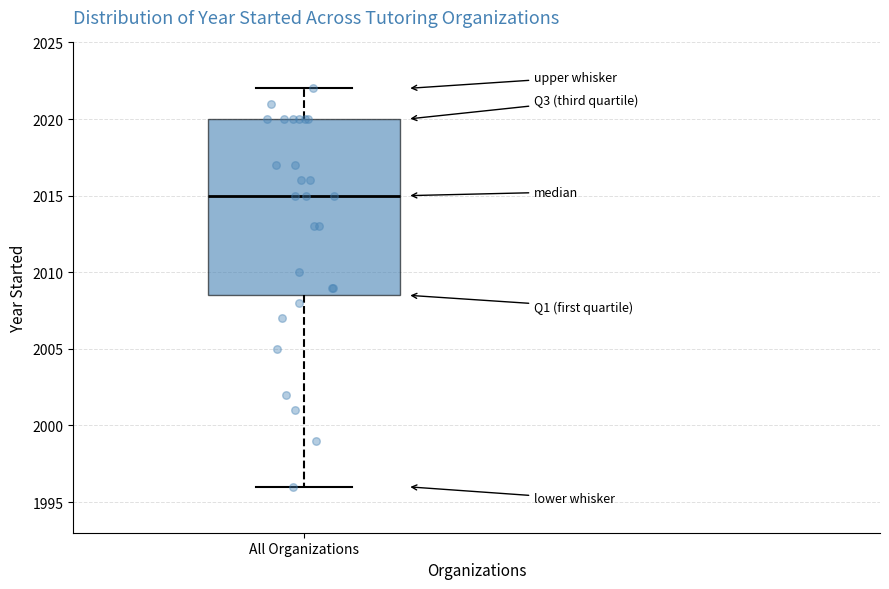

Where is the lower edge of the box for All Organizations on the y-axis? The values are not printed on the chart, so give them approximately, as read against the axis.

2008.5